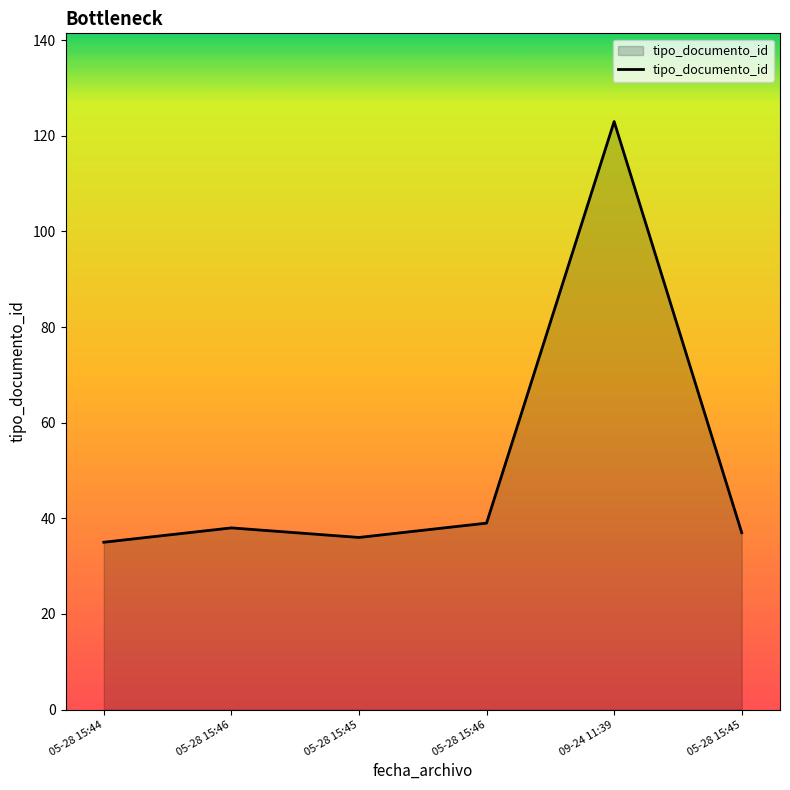

What is the label of the 1st point from the right?

05-28 15:45